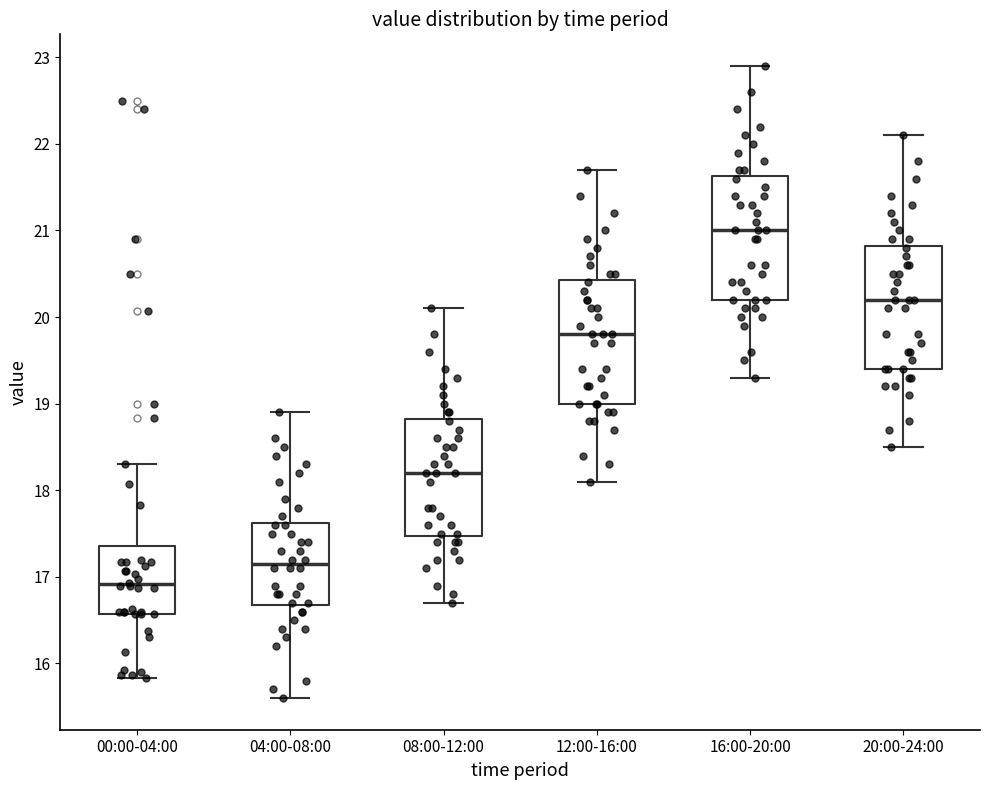

Reading left to right, read every box against the y-axis: the position of its median line, the range the box covers, and the ends of its whiskers. The values are not printed on the chart, so give them approximately, as read against the axis.

00:00-04:00: median 16.9, box 16.6 to 17.4, whiskers 15.8 to 18.3
04:00-08:00: median 17.2, box 16.7 to 17.6, whiskers 15.6 to 18.9
08:00-12:00: median 18.2, box 17.5 to 18.8, whiskers 16.7 to 20.1
12:00-16:00: median 19.8, box 19.0 to 20.4, whiskers 18.1 to 21.7
16:00-20:00: median 21.0, box 20.2 to 21.6, whiskers 19.3 to 22.9
20:00-24:00: median 20.2, box 19.4 to 20.8, whiskers 18.5 to 22.1